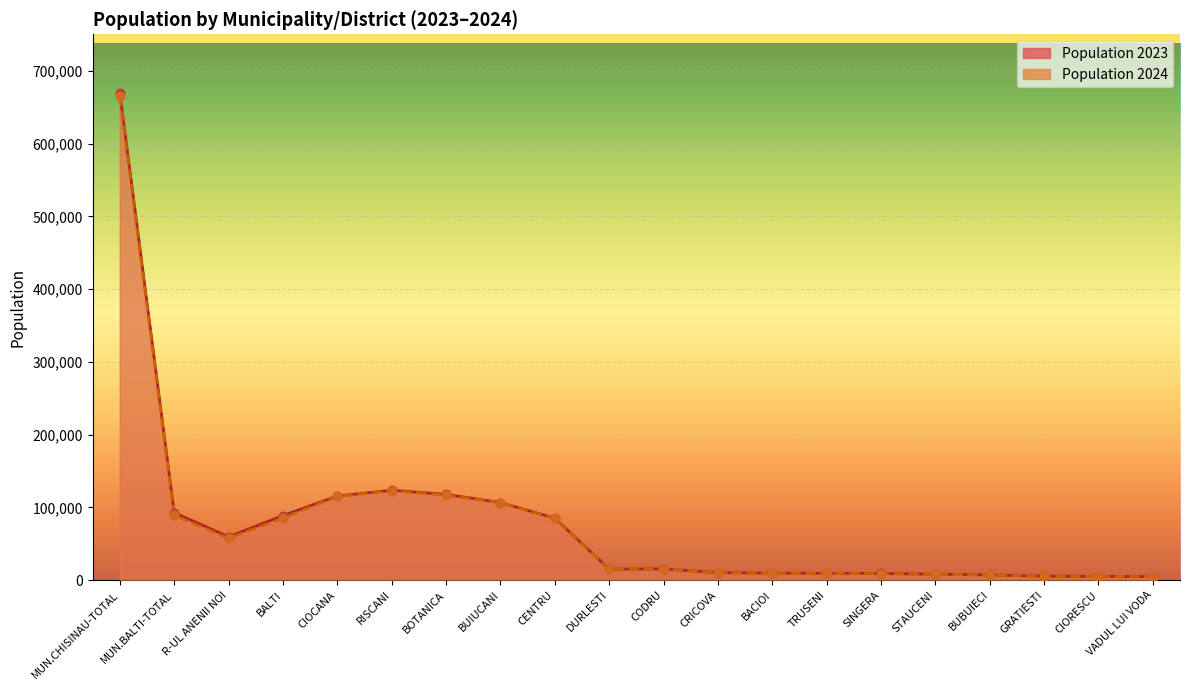

At which category is the sum across all series the highest?

MUN.CHISINAU-TOTAL